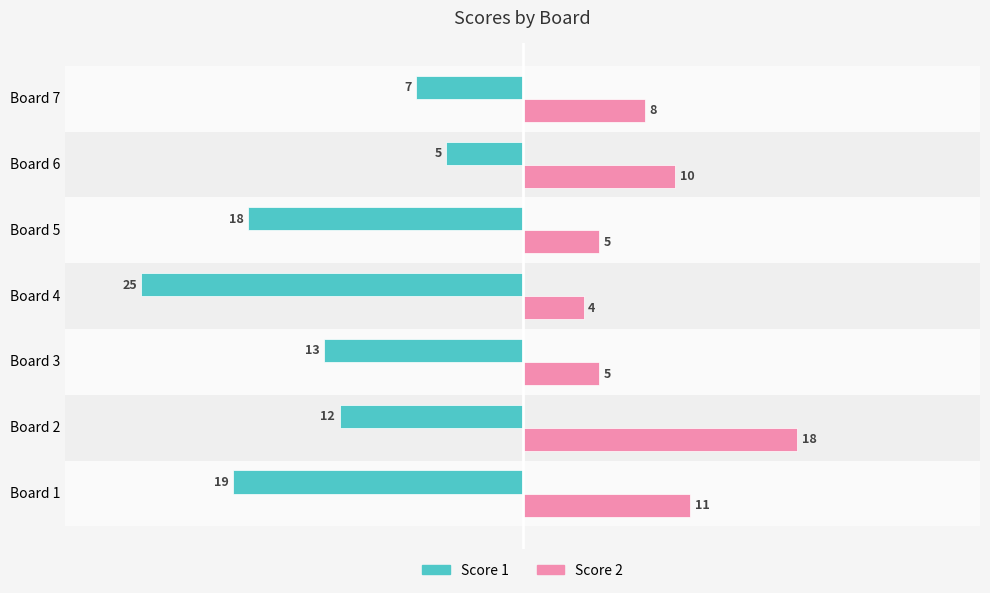

The Score 1 series shows -2 at Board 6. True or false?

False